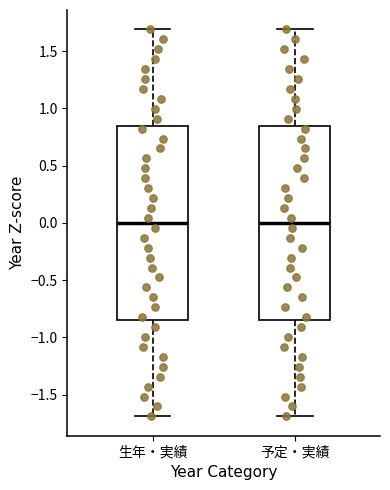

Reading left to right, transcribe this box plot: for each box, give where its median line is, the range the box spans, and where its two whiskers end, as read against the y-axis. The values are not printed on the chart, so give them approximately, as read against the axis.

生年・実績: median 0.00, box -0.85 to 0.85, whiskers -1.70 to 1.70
予定・実績: median 0.00, box -0.85 to 0.85, whiskers -1.70 to 1.70